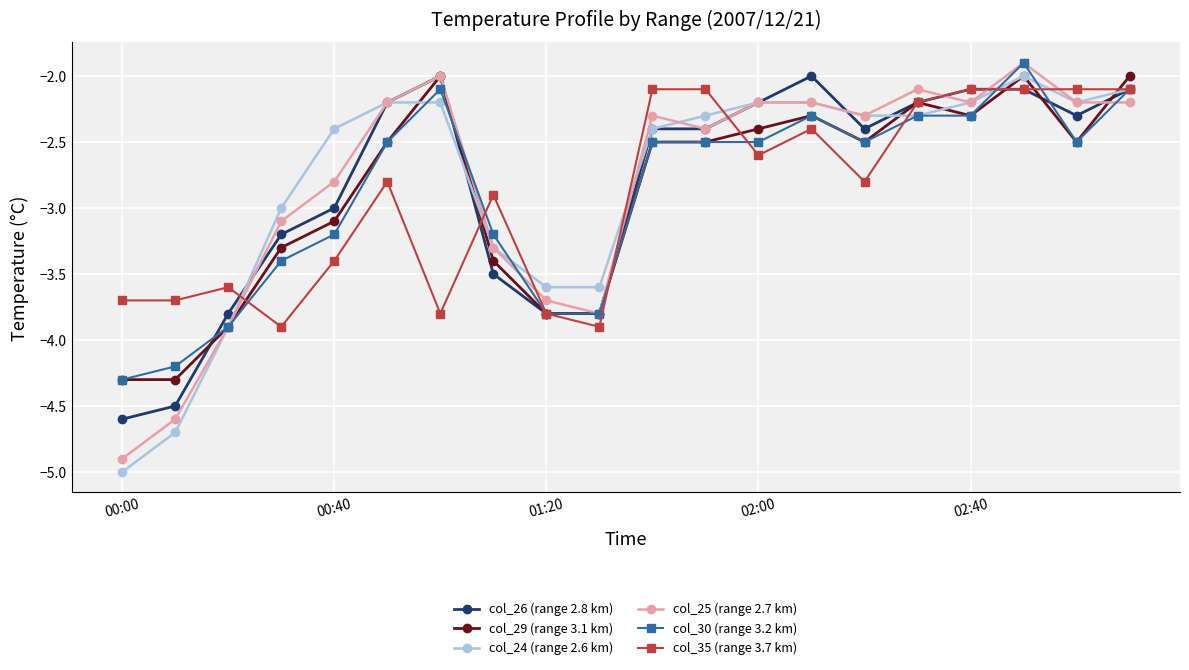

What is the maximum value shown in the chart?

-1.9